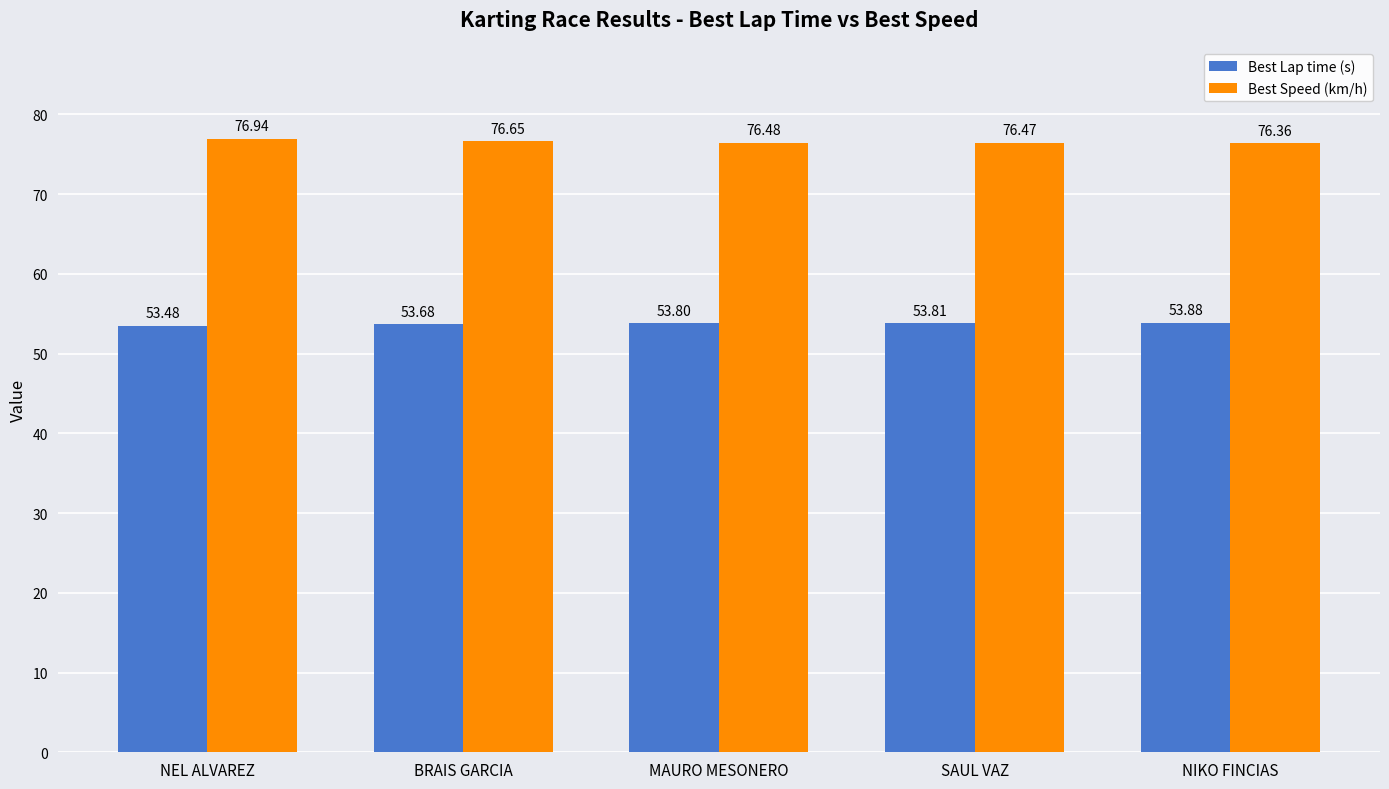

At NEL ALVAREZ, list the series in order from smallest to largest.

Best Lap time (s), Best Speed (km/h)